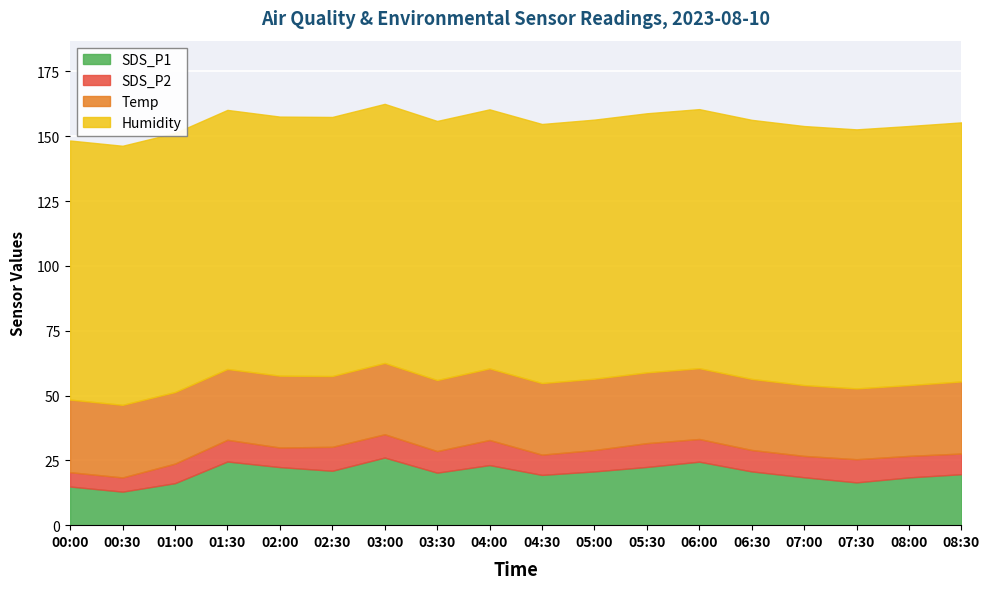

How many series are shown in this chart?

4